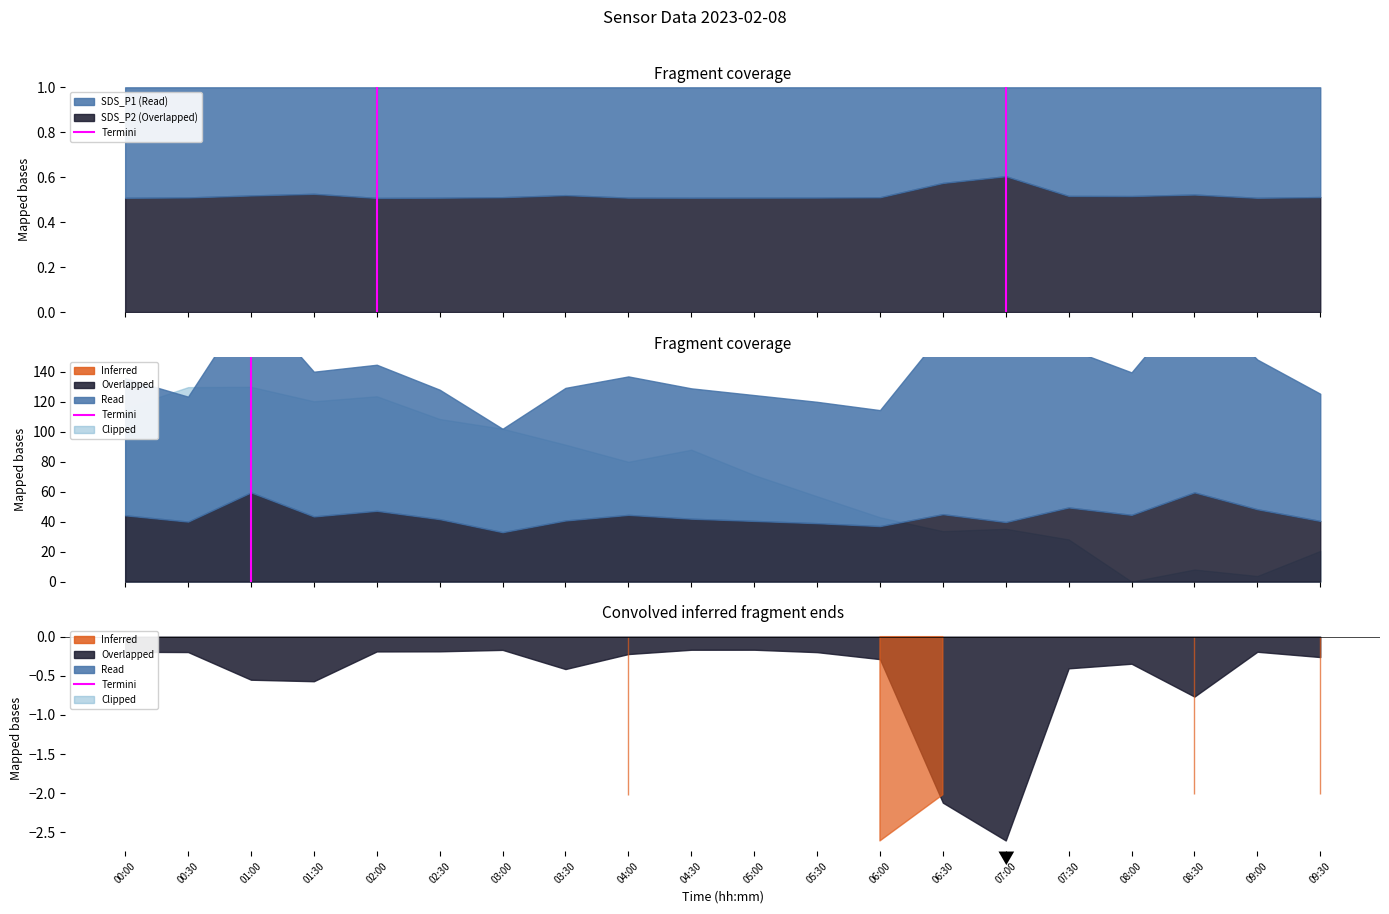

Does the chart have visible grid lines?

No